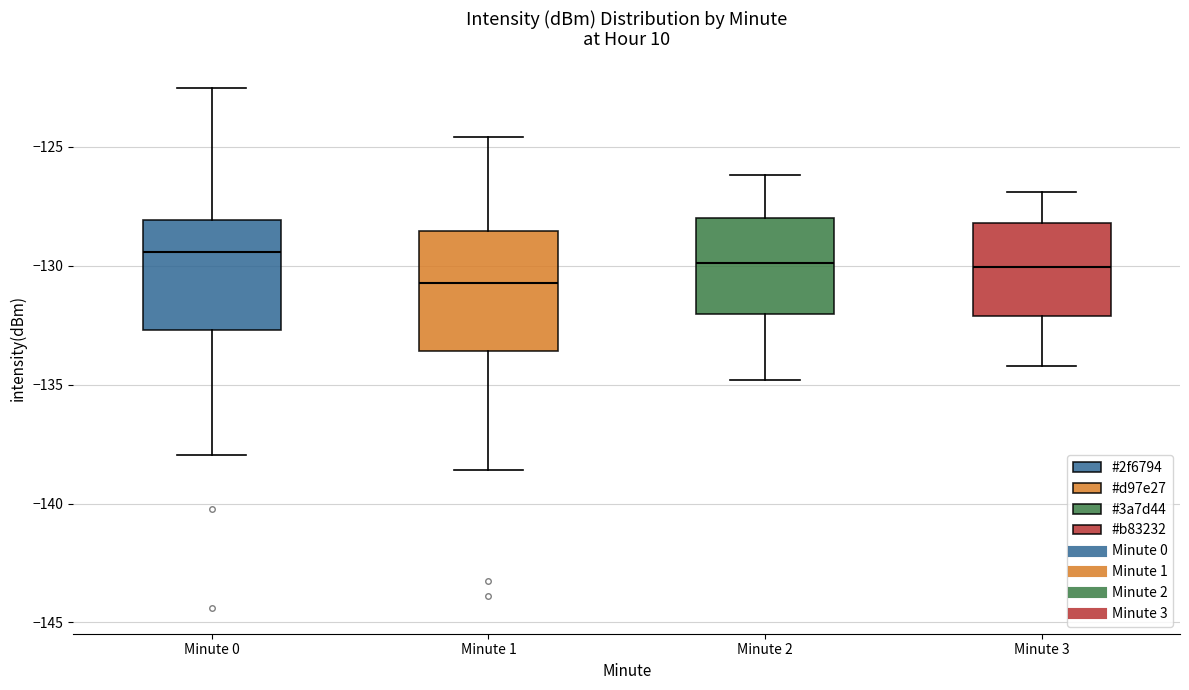

Where does the median line of the box for Minute 0 sit on the y-axis? The values are not printed on the chart, so give them approximately, as read against the axis.

-129.5